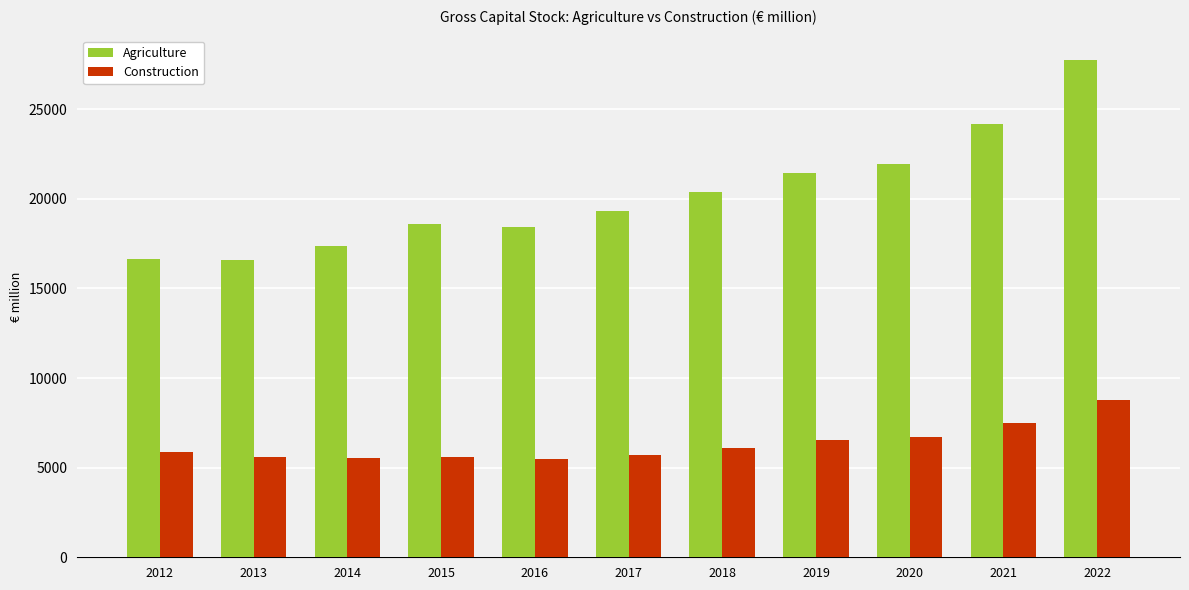

Rank the series by their average value, from lowest to highest.

Construction, Agriculture